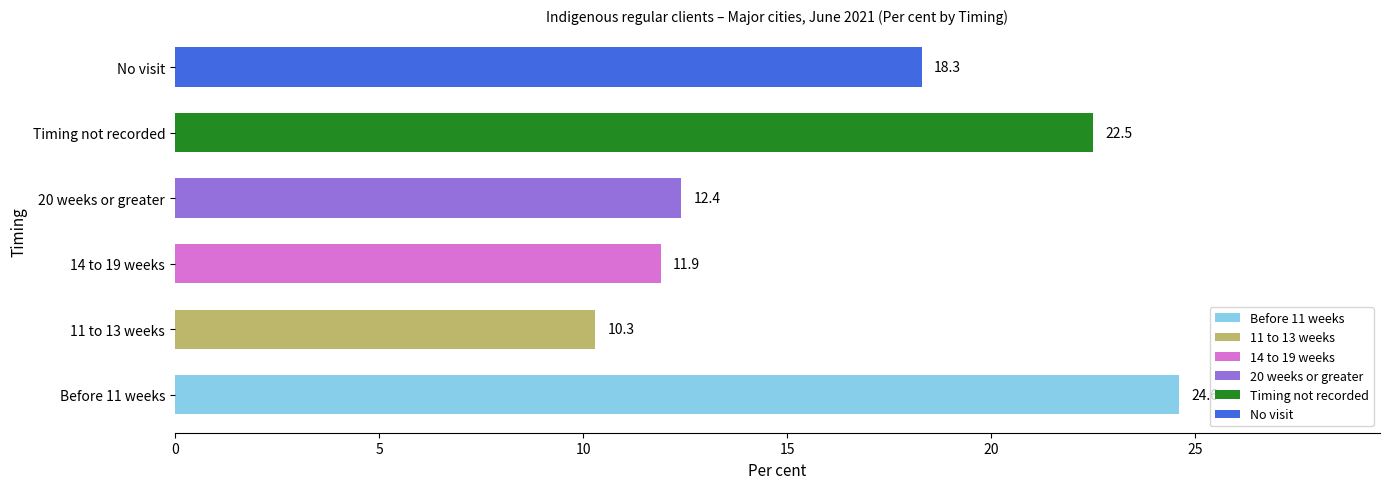

Rank the categories by value from lowest to highest.

11 to 13 weeks, 14 to 19 weeks, 20 weeks or greater, No visit, Timing not recorded, Before 11 weeks